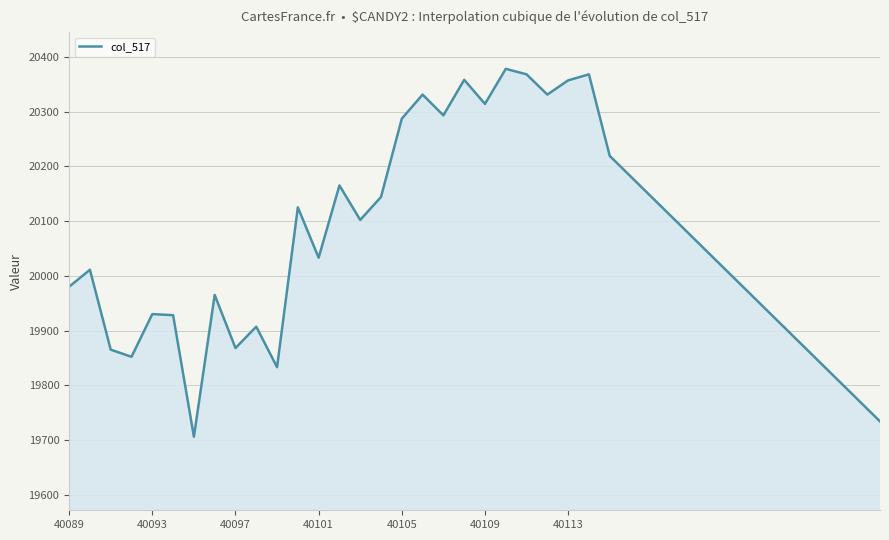

How many lines are shown in the chart?

1